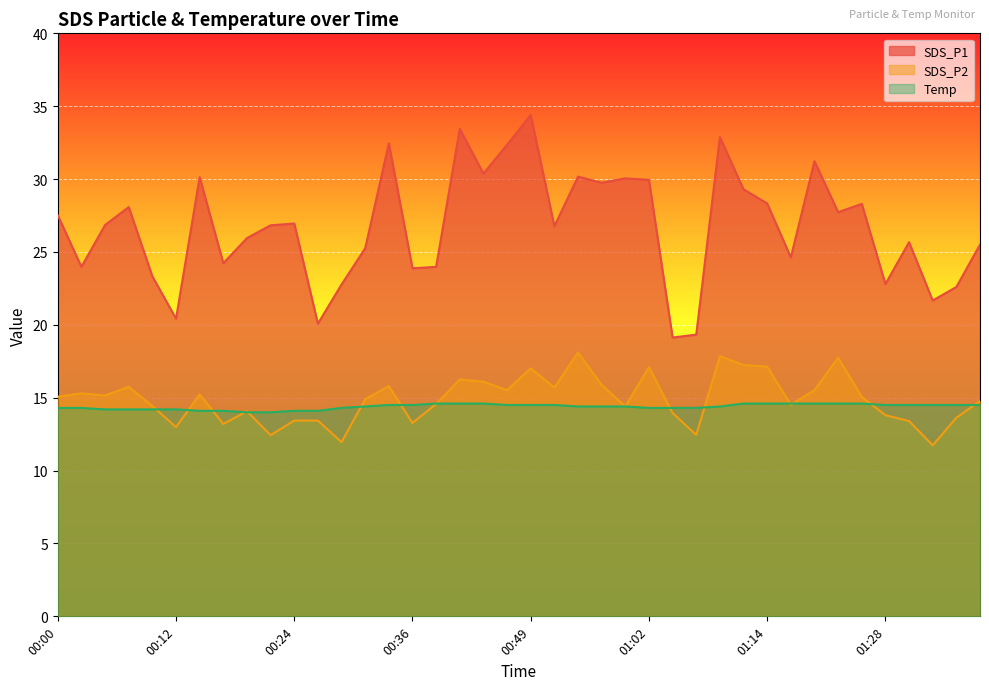

Between 00:34 and 01:28, which series saw the biggest shift?

SDS_P1